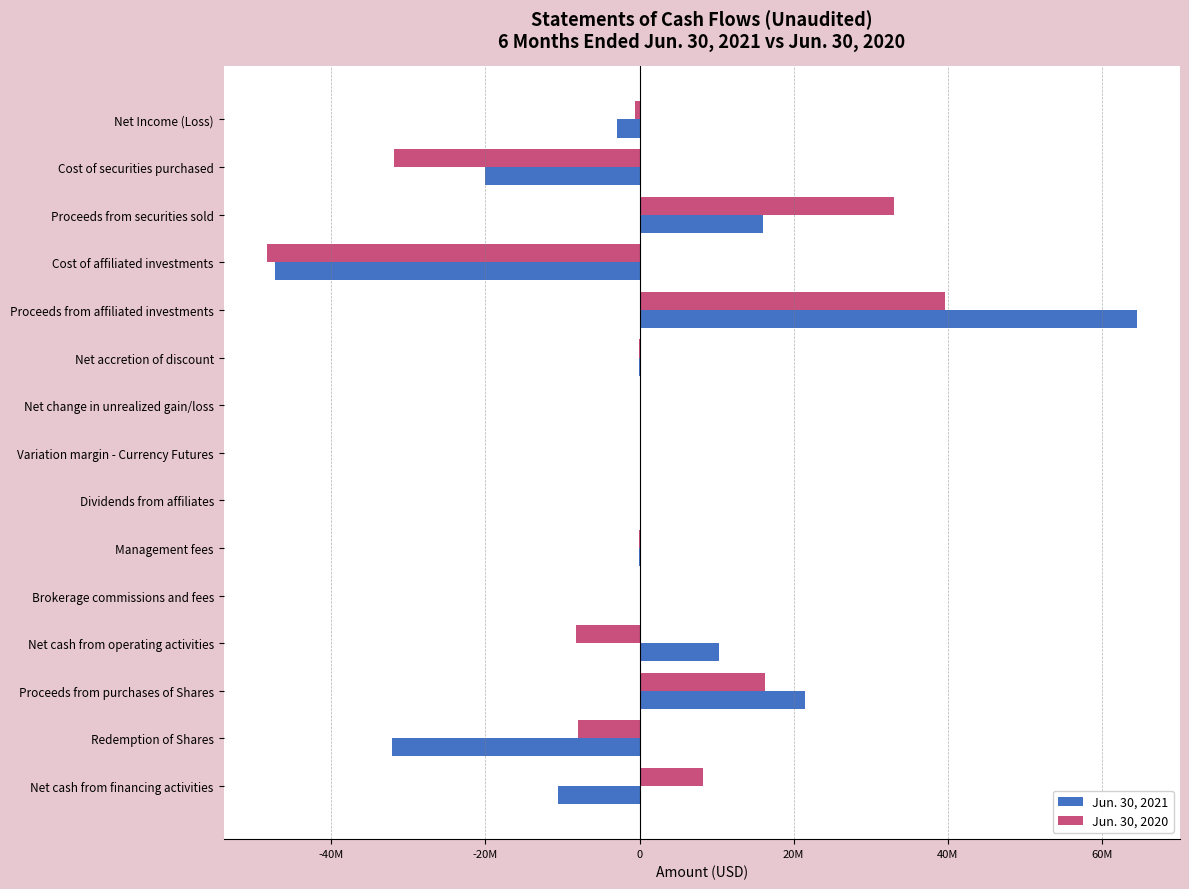

Which category has the highest value across all series?

Proceeds from affiliated investments